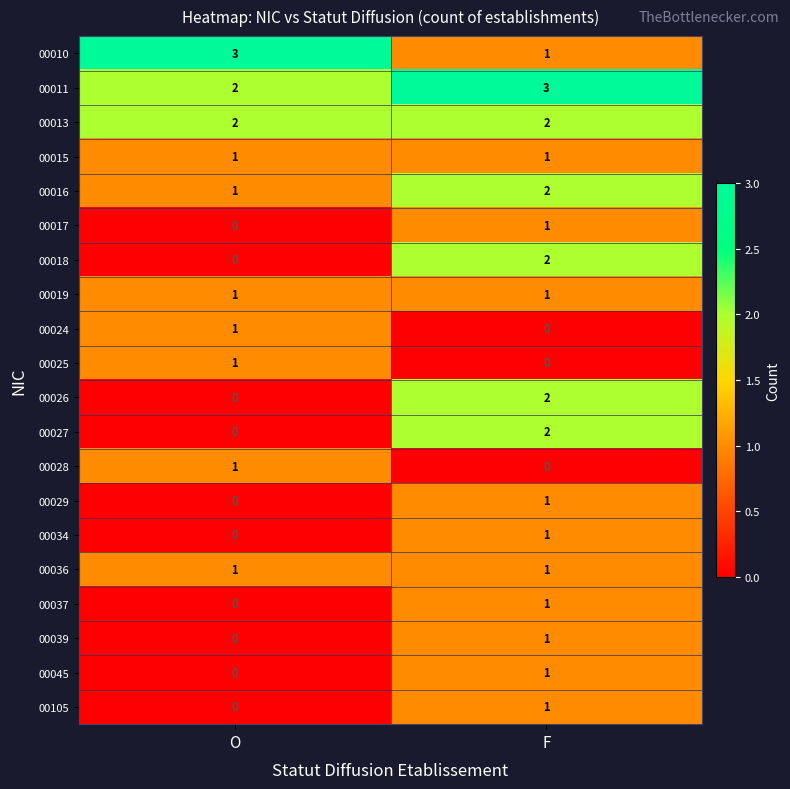

How many data points in 00028 are less than 1?

1